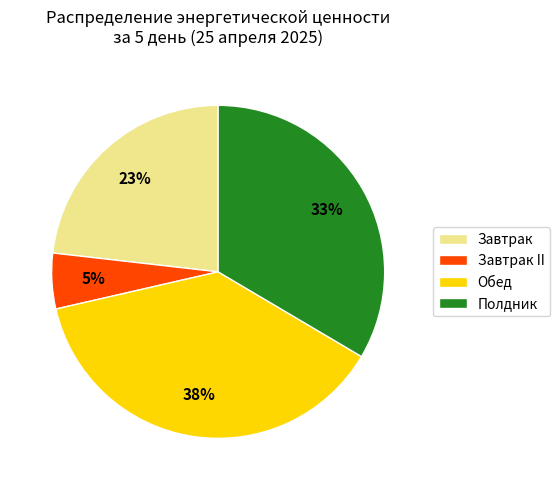

To the nearest percent, what is the difference between the Завтрак and Полдник slice percentages?

10%